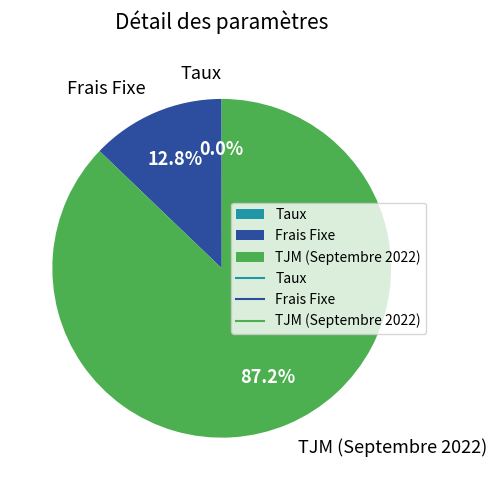

To the nearest percent, what portion does TJM (Septembre 2022) represent?

87%